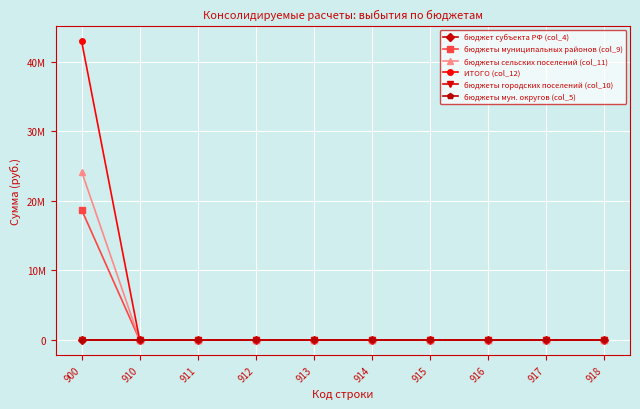

At which category does the chart reach its minimum across all series?

900